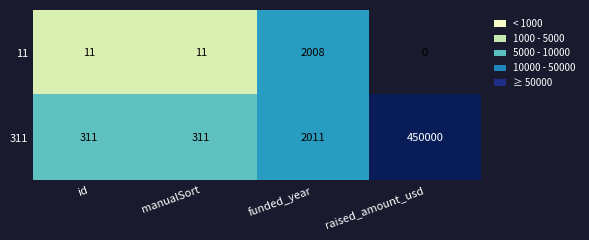

Which category has the lowest value across all series?

raised_amount_usd